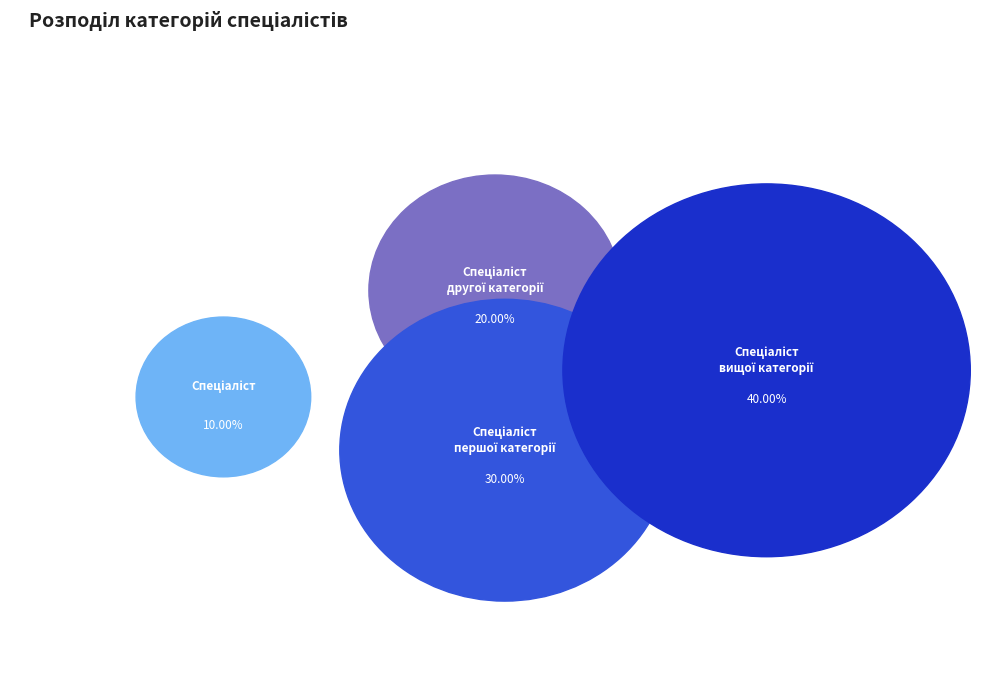

Is it true that Спеціаліст вищої категорії is 33% of the pie?

False